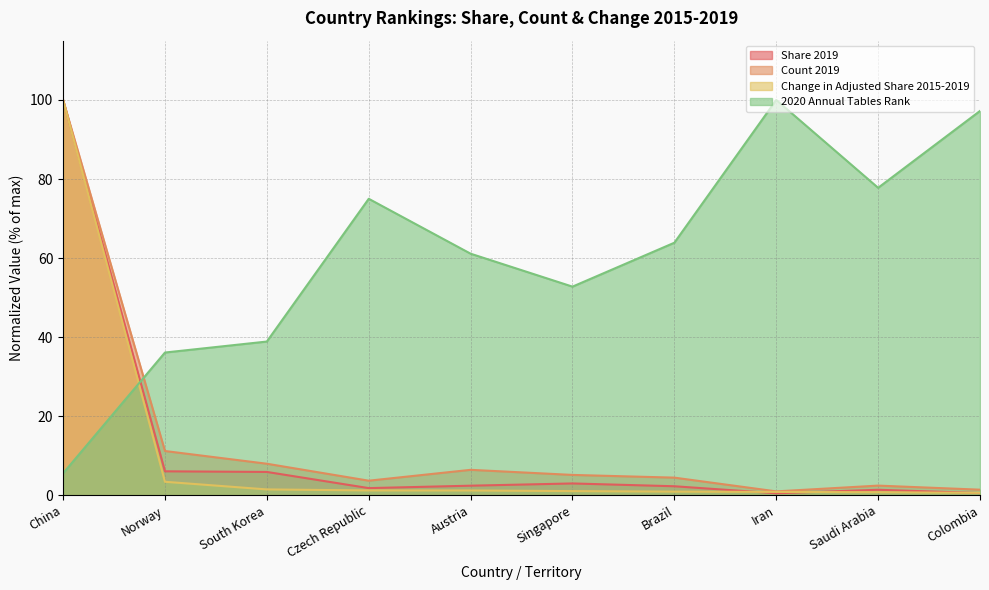

At which category does 2020 Annual Tables Rank reach its first local peak?

Czech Republic